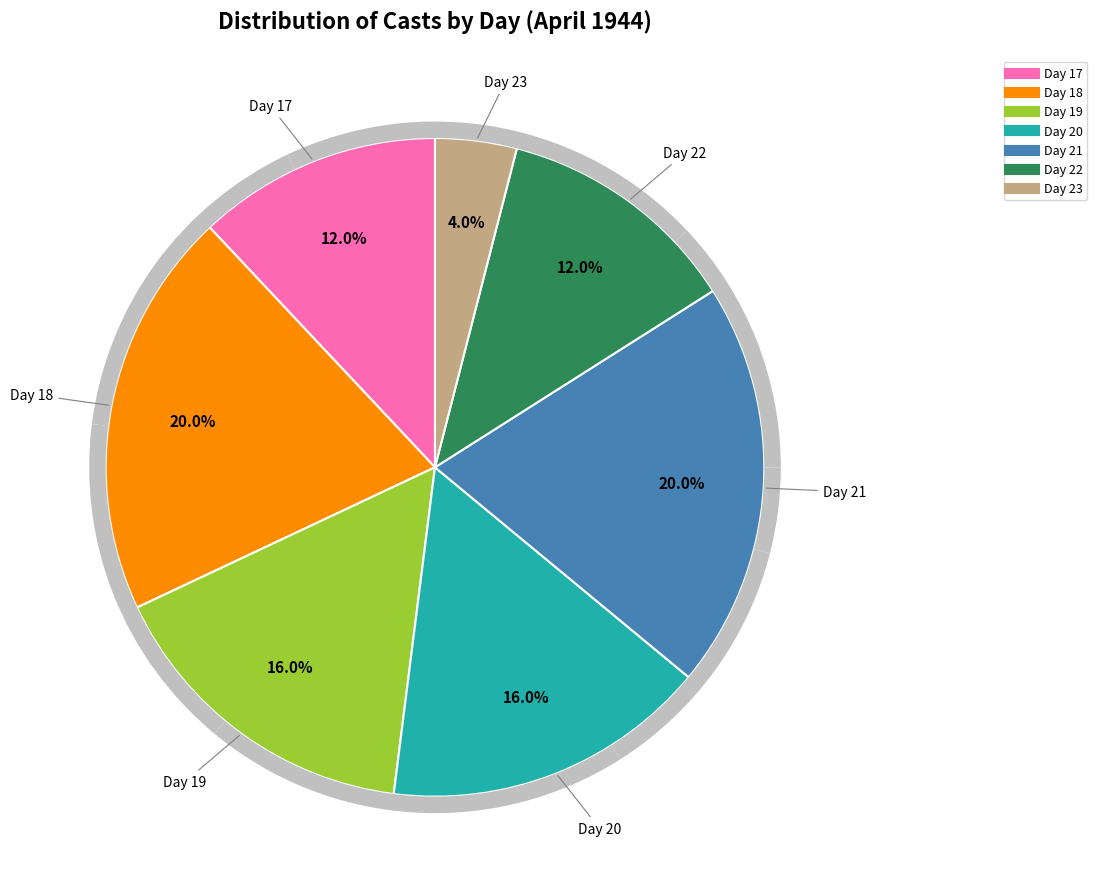

What percentage is the Day 22 slice, to the nearest percent?

12%